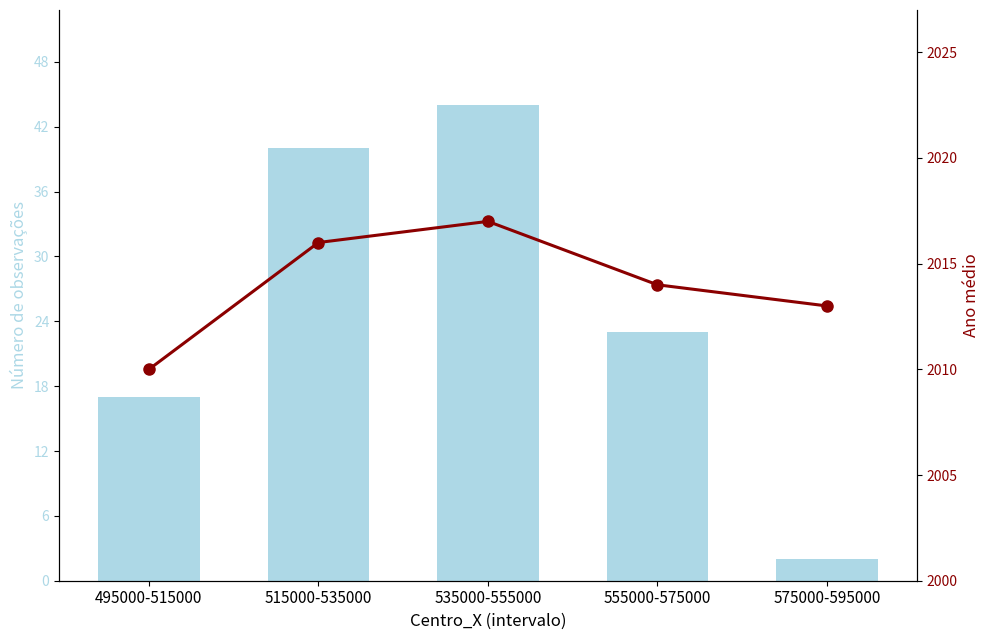

Are the bars grouped side by side (vs. stacked)?

Yes